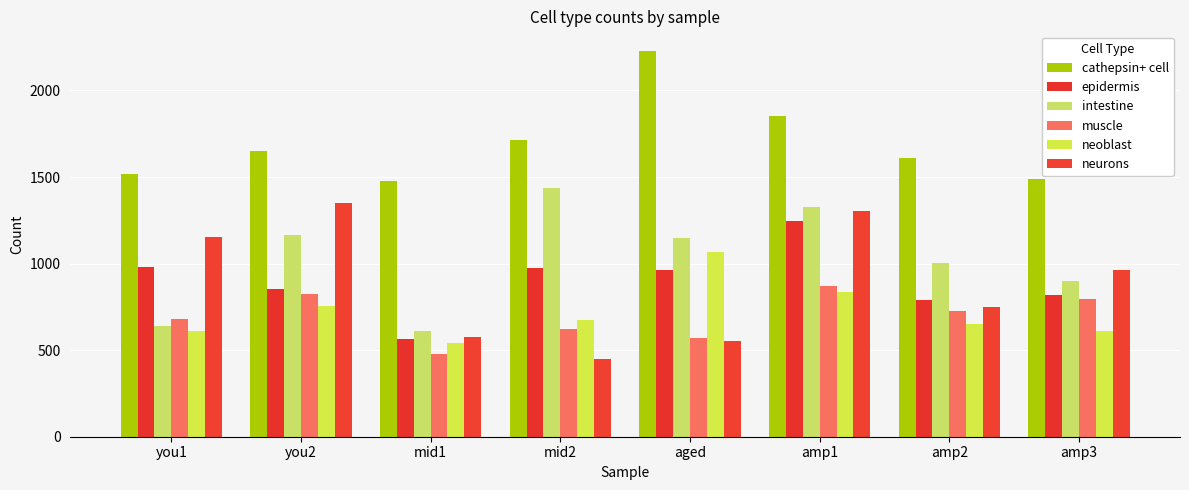

What value does the cathepsin+ cell series have at mid2, to the nearest 10?

1710